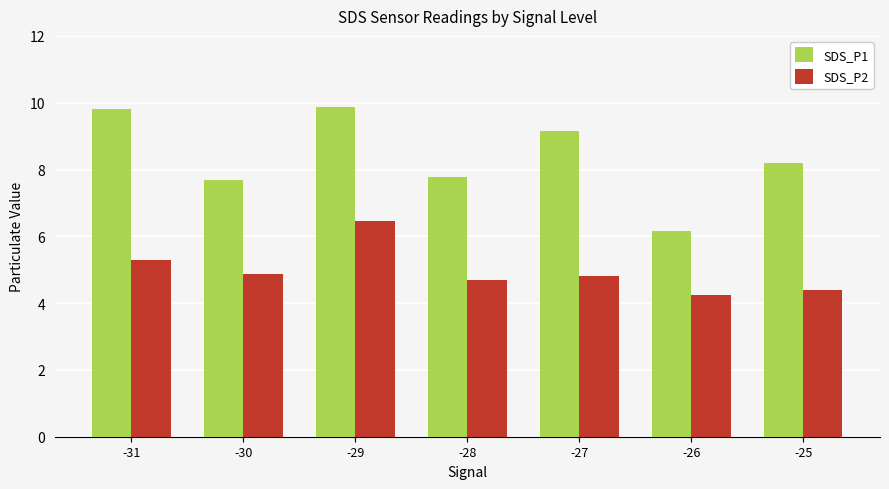

What is the difference between the SDS_P1 values at -28 and -25?

0.4